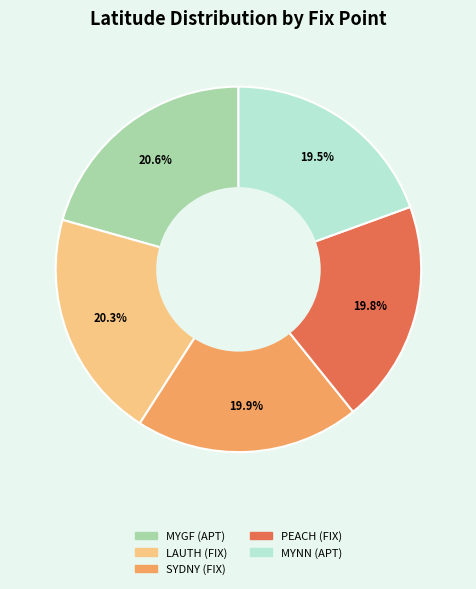

What percentage is the PEACH (FIX) slice, to the nearest percent?

20%